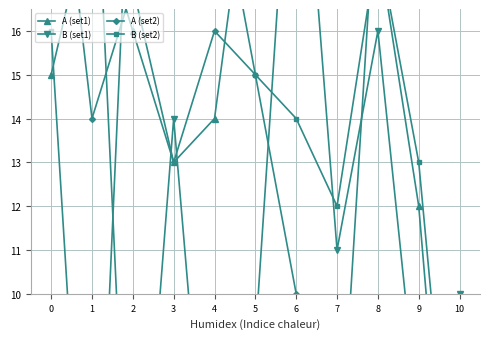

How many times do B (set1) and A (set1) cross each other?

6